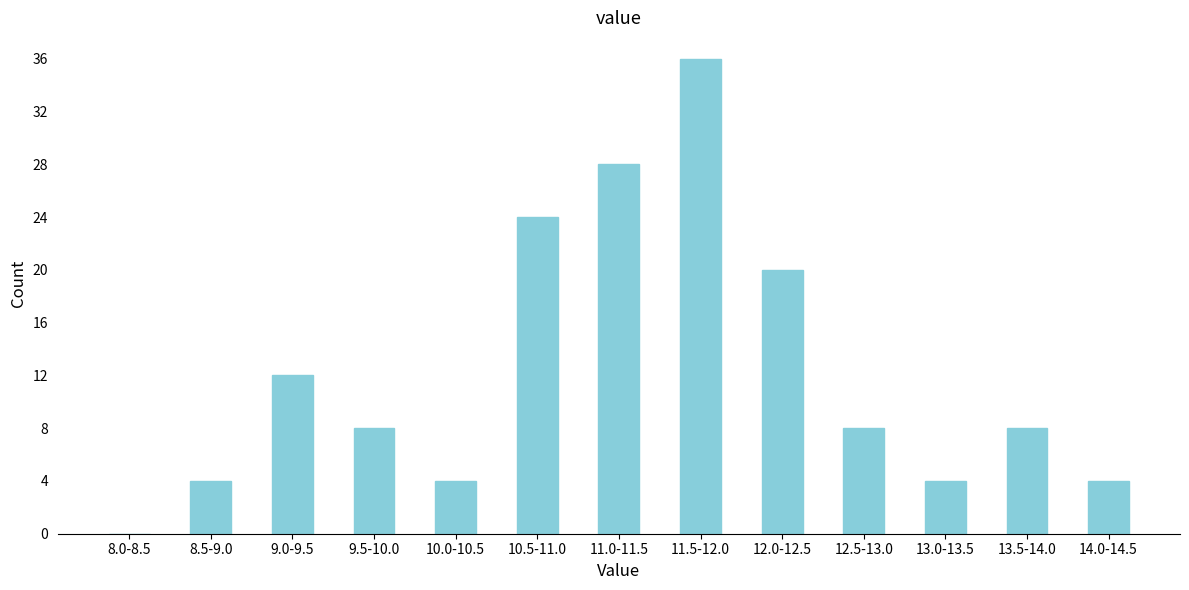

Reading left to right, extract all data points from this chart.

8.0-8.5=0	8.5-9.0=4	9.0-9.5=12	9.5-10.0=8	10.0-10.5=4	10.5-11.0=24	11.0-11.5=28	11.5-12.0=36	12.0-12.5=20	12.5-13.0=8	13.0-13.5=4	13.5-14.0=8	14.0-14.5=4